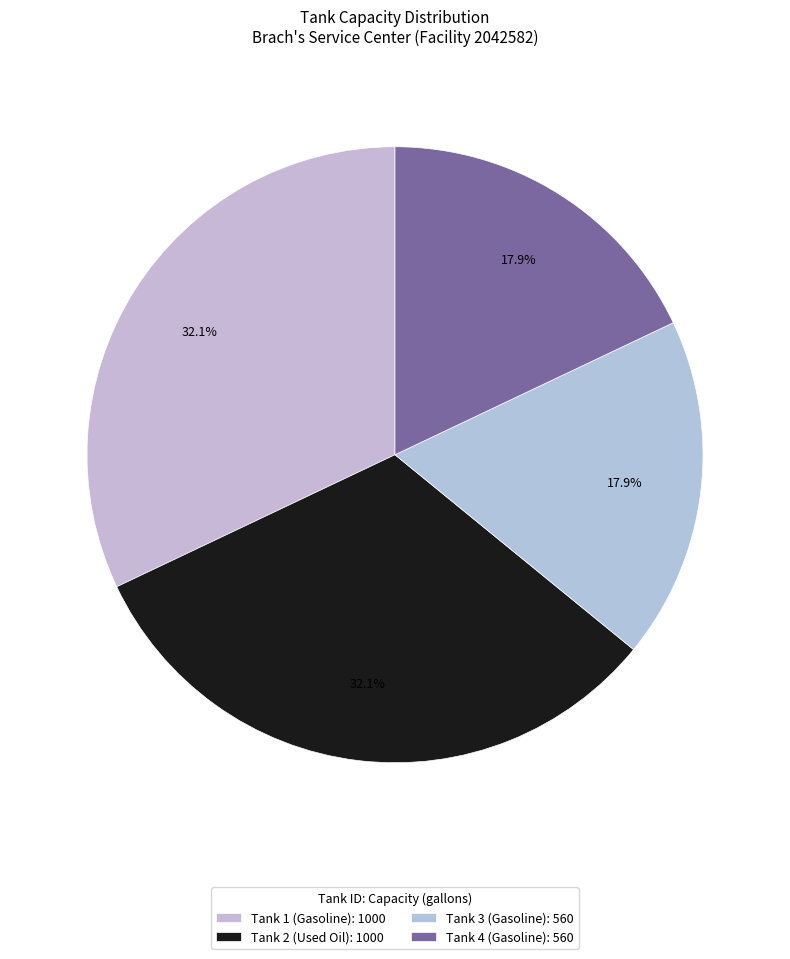

What is the smallest slice in the pie chart?

Tank 3 (Gasoline)